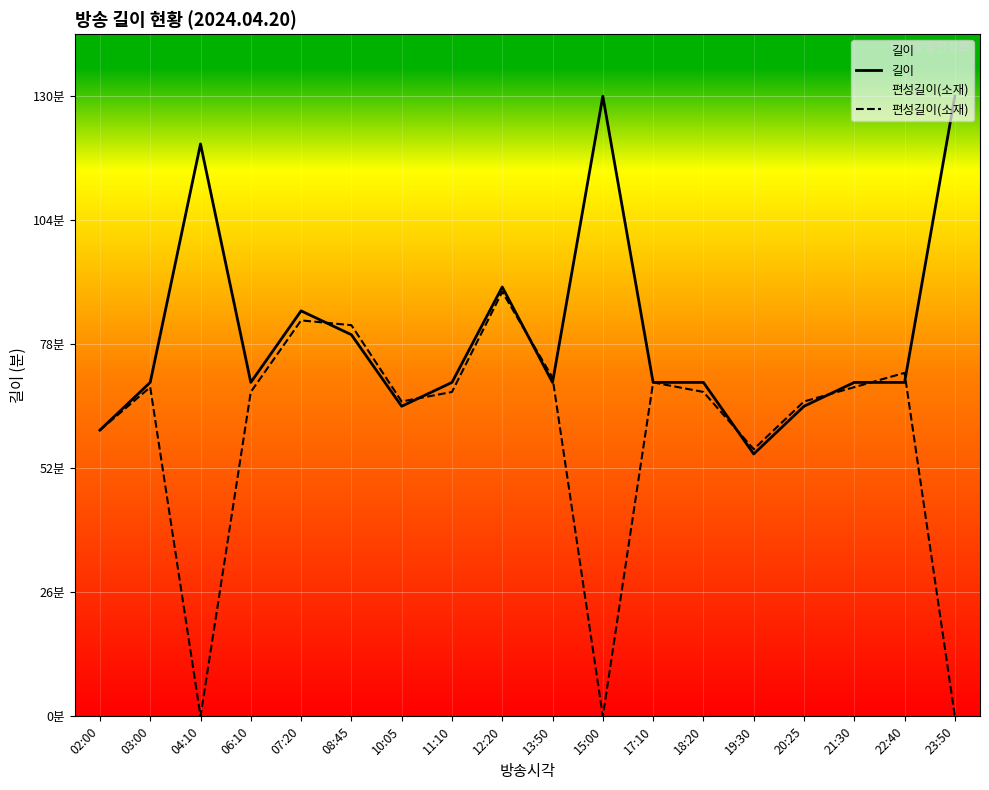

Which label corresponds to the largest value in the chart?

15:00